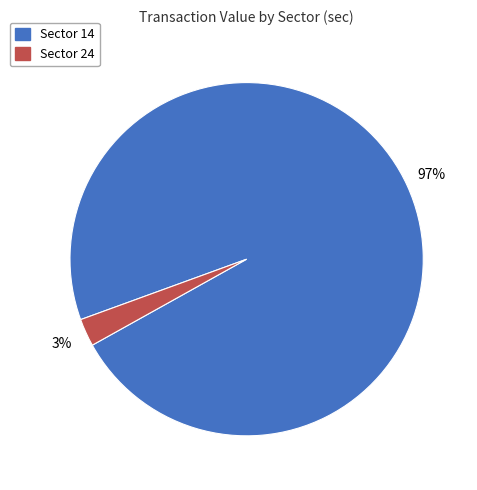

Does any single category account for the majority?

Yes